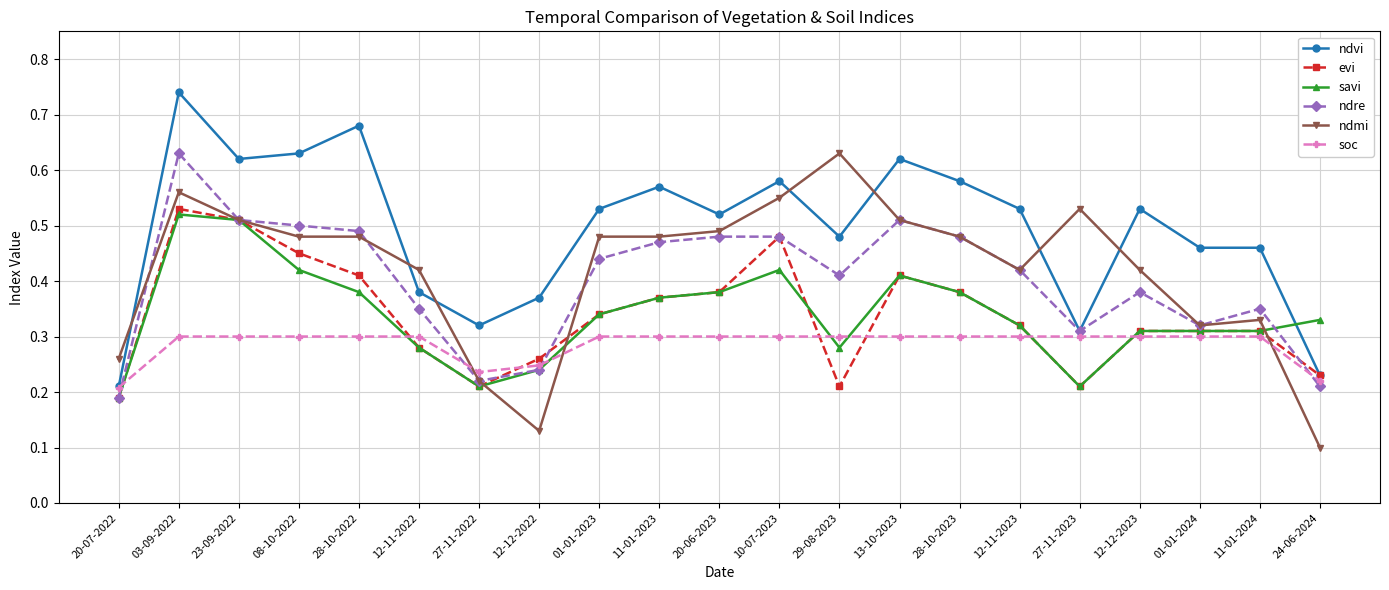

Count the number of data series in this chart.

6